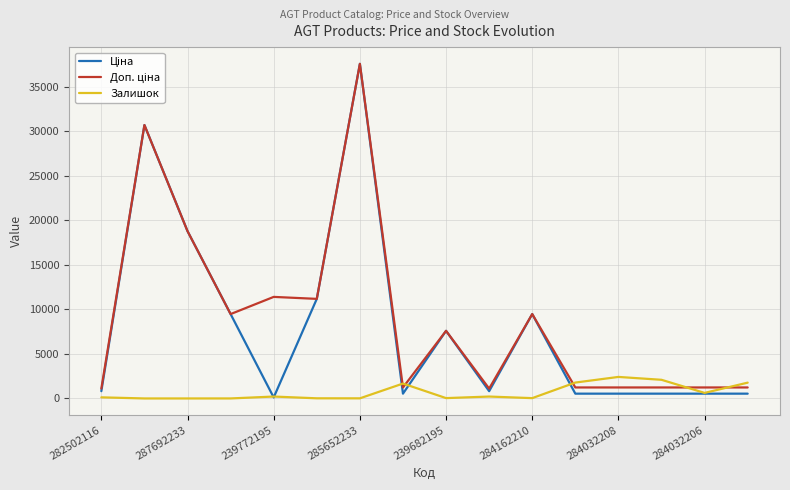

What is the maximum value shown in the chart?

37593.6